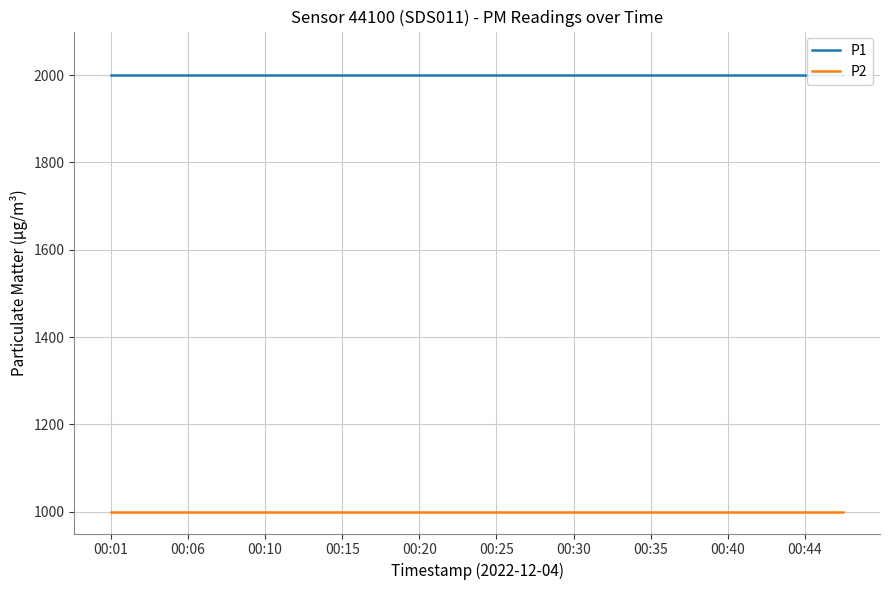

At which category is the sum across all series the highest?

00:01